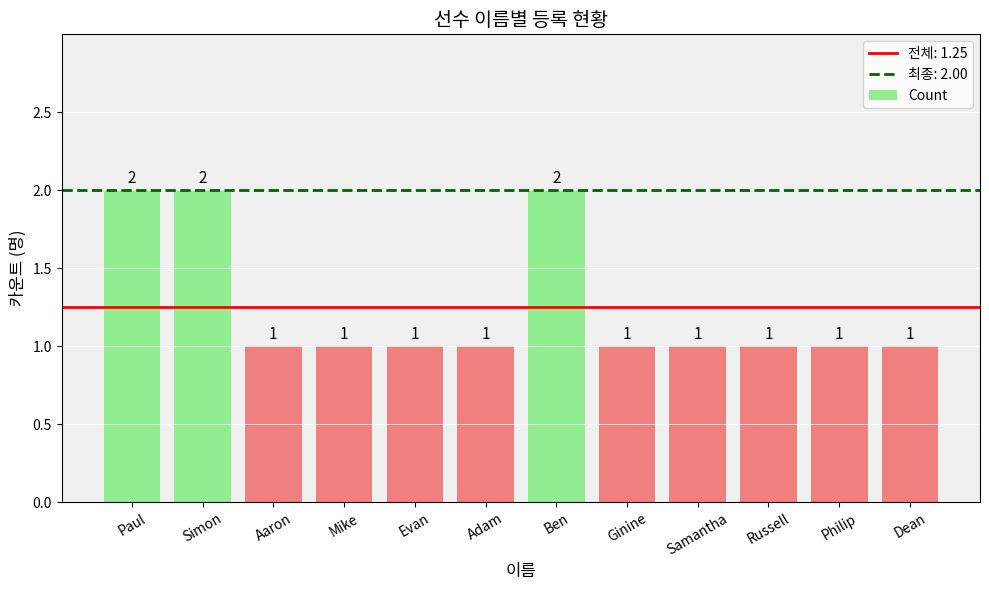

What is the difference between the values at Ben and Adam?

1